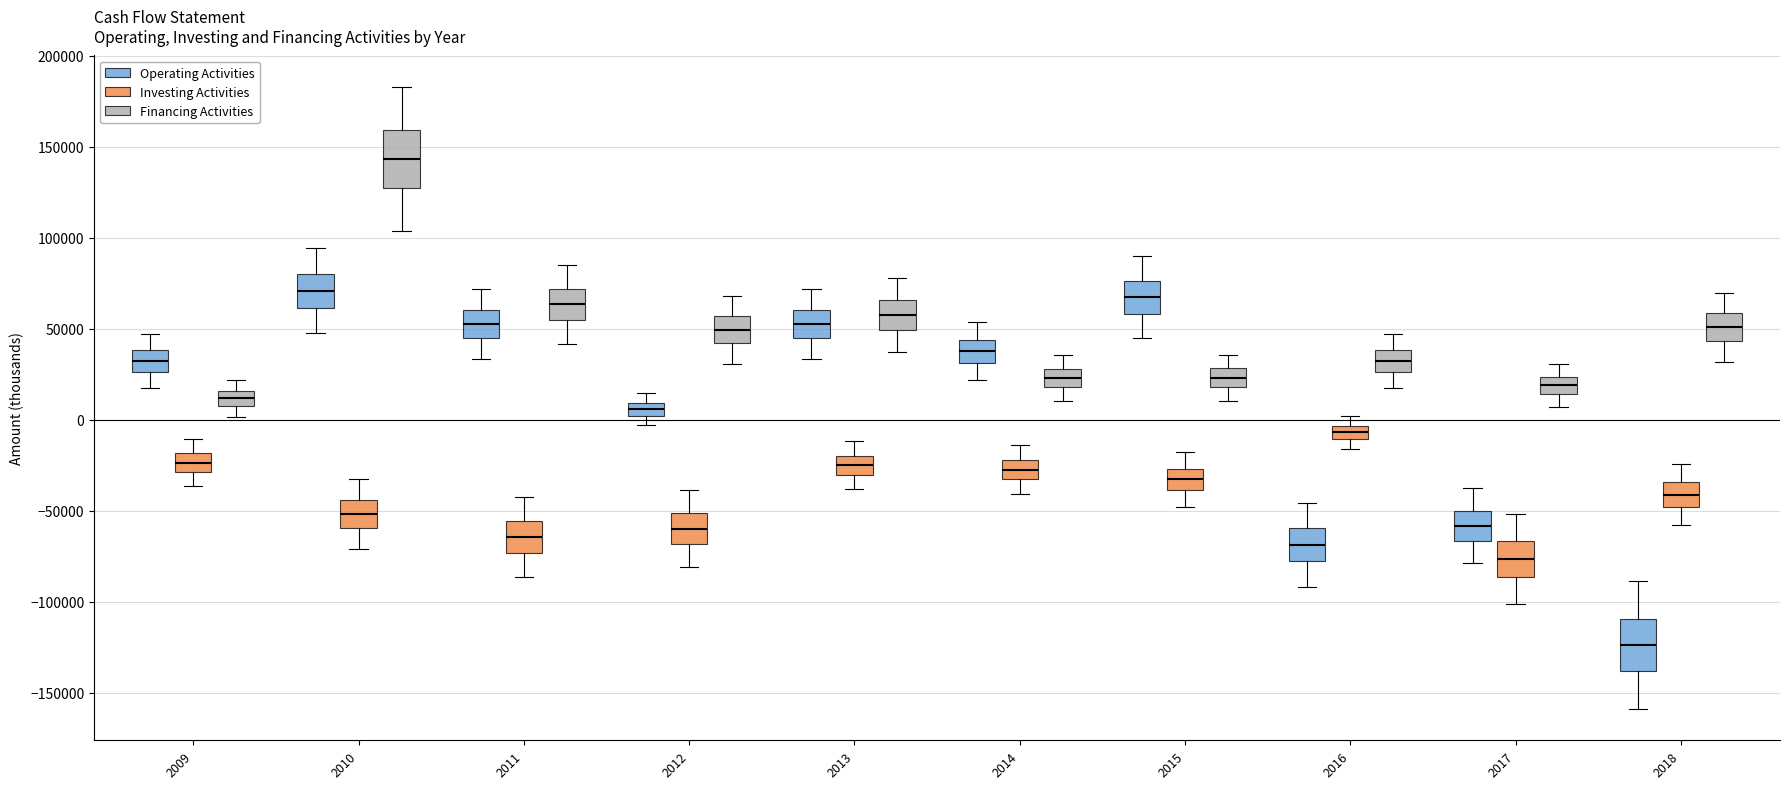

Which box has the lowest median line?

2018 (Operating Activities)